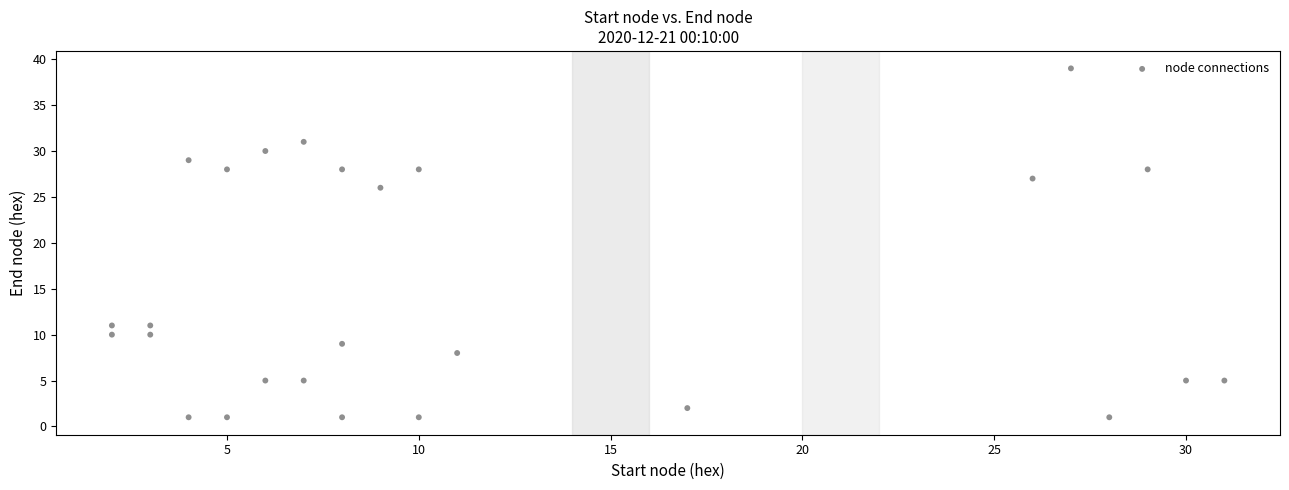

What Y value in the scatter plot is closest to 20?

26